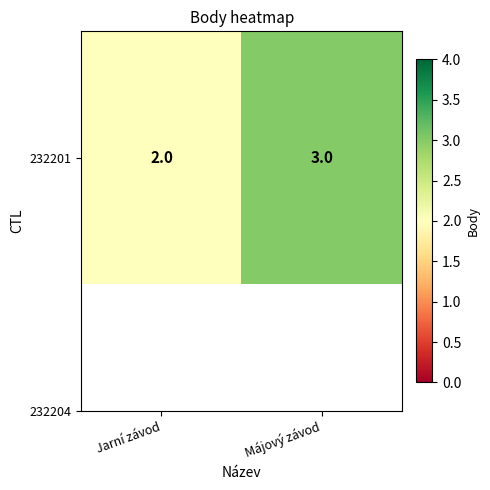

True or false: the data shows 5 at Májový závod.

False